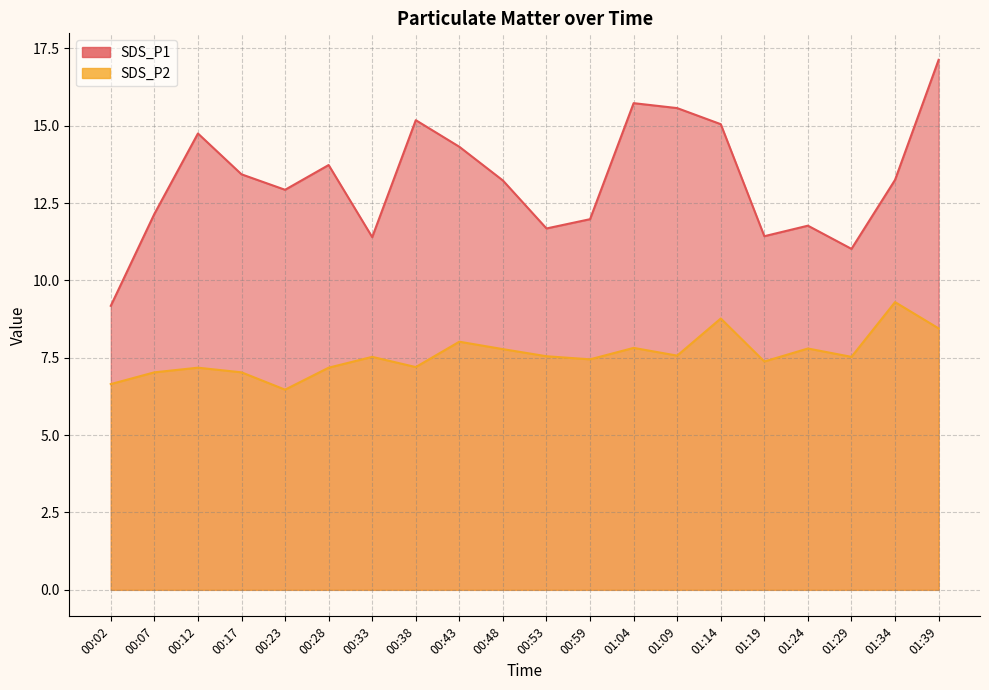

What is the difference between the highest and lowest values at 01:14?

6.3